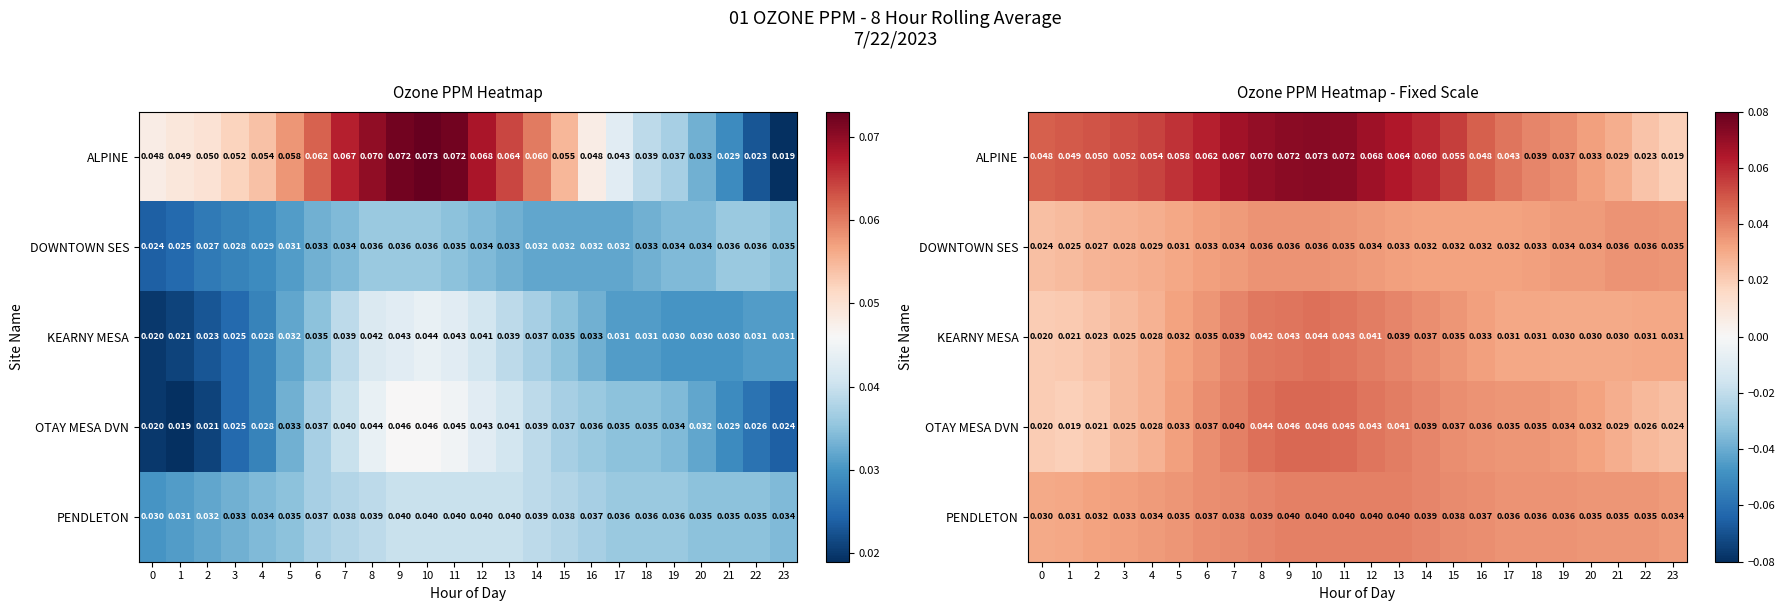

At which category is the sum across all series the highest?

10